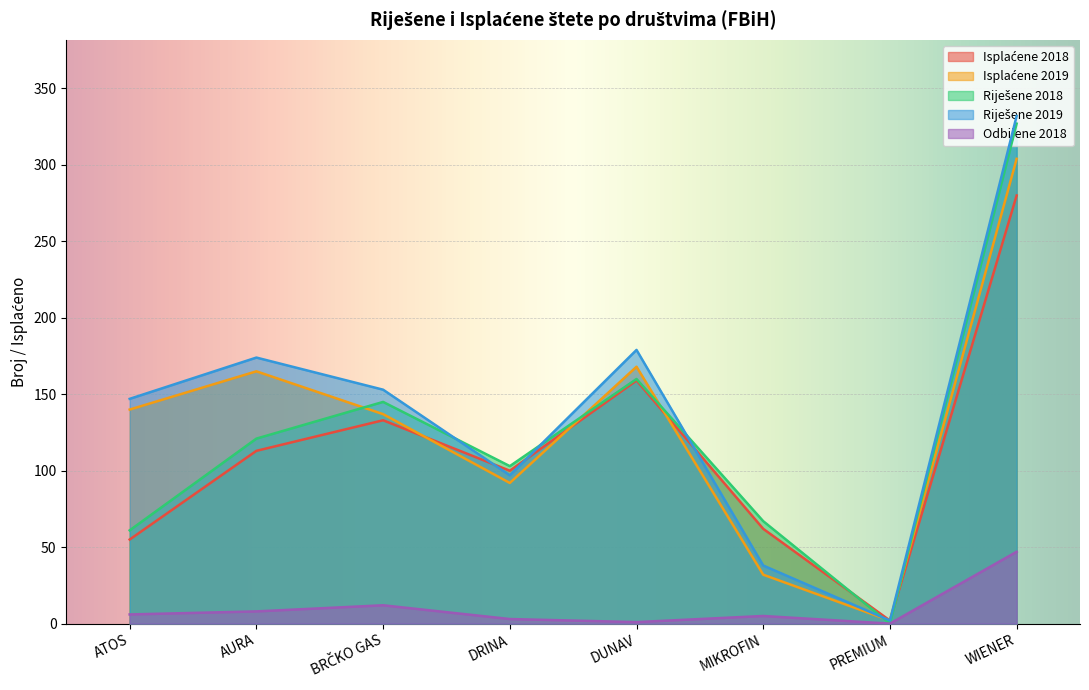

The Riješene 2019 series shows 113 at DUNAV. True or false?

False